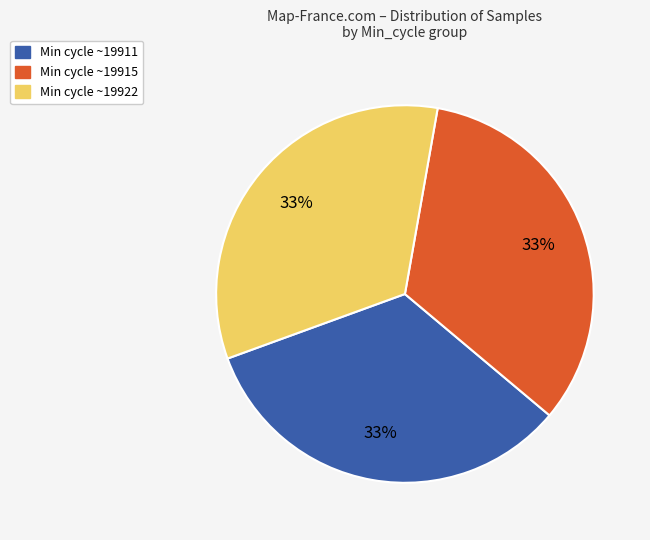

To the nearest percent, what is the average slice percentage?

33%